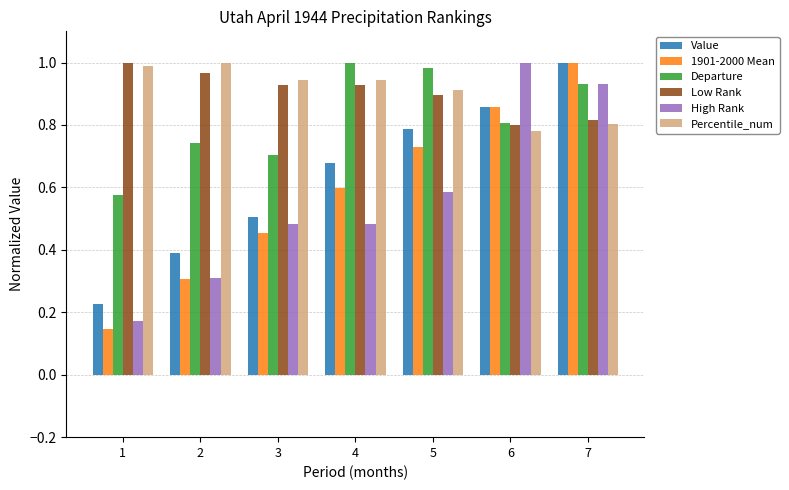

What is the sum of all 1901-2000 Mean values?

4.1